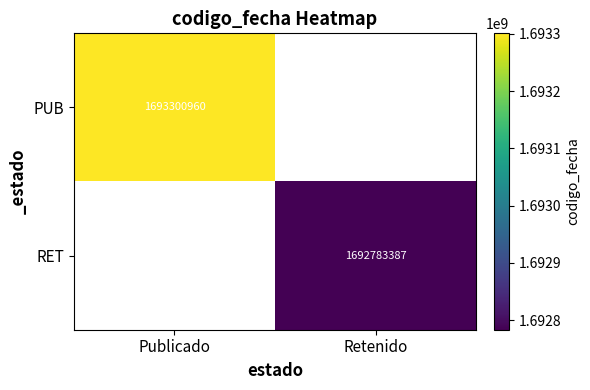

The RET series shows 807631513 at Retenido. True or false?

False